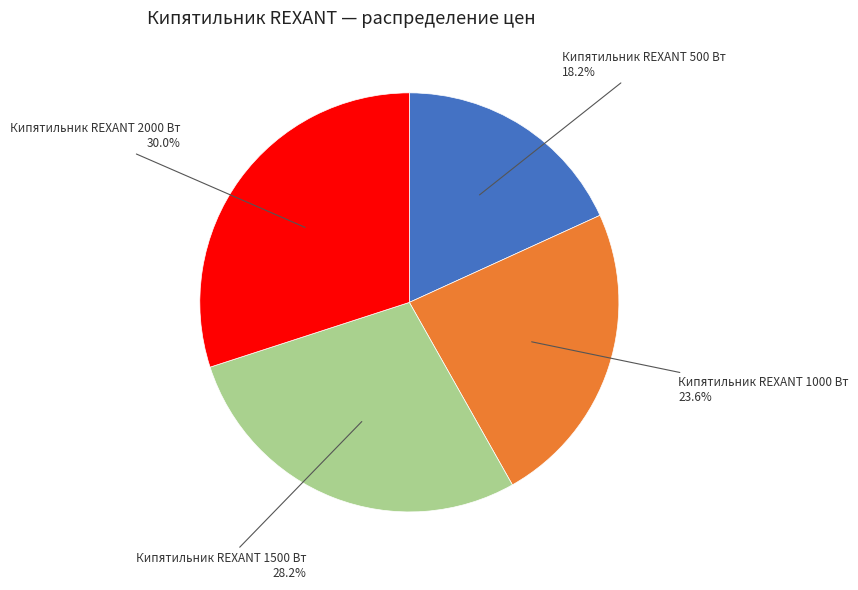

Does any single category account for the majority?

No